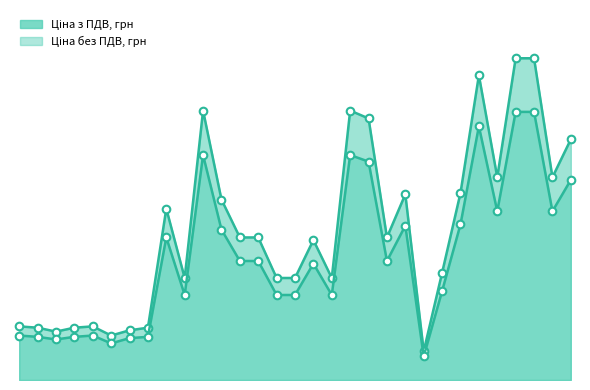

Which series contains the highest Y value?

Ціна з ПДВ, грн